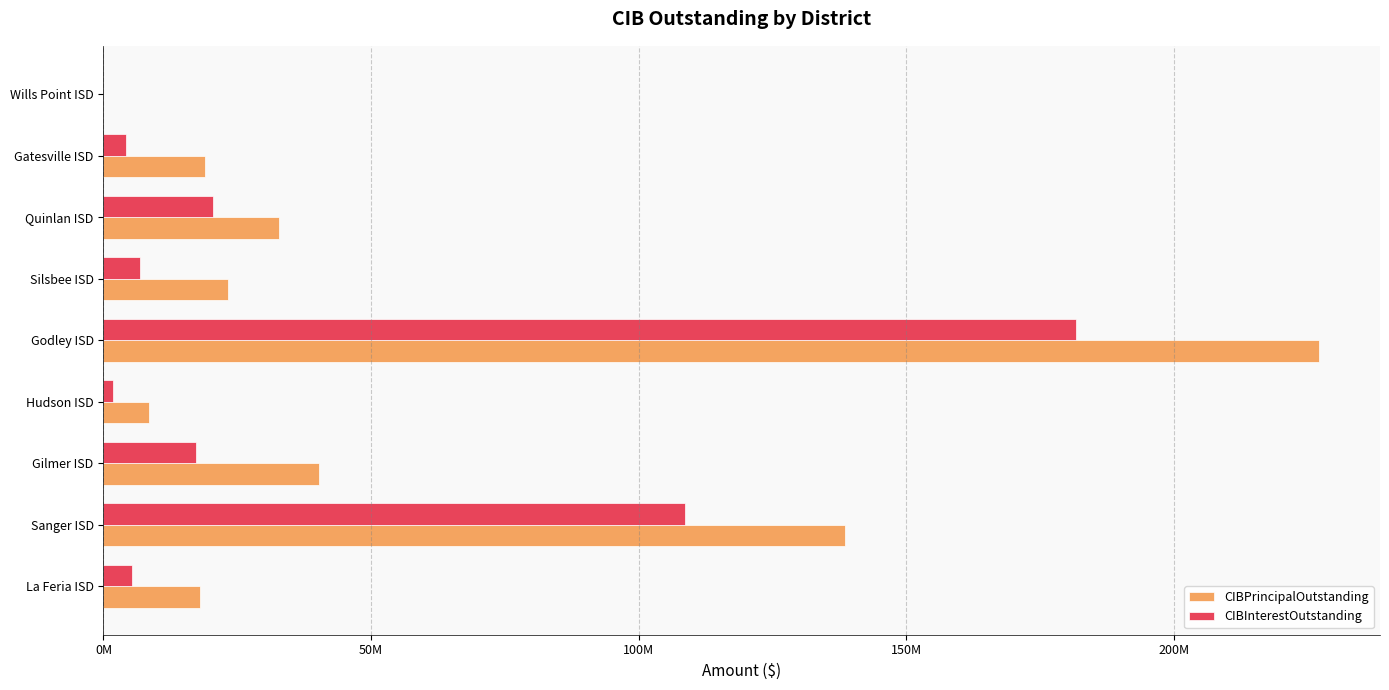

What is the difference between the second highest and minimum values in the CIBPrincipalOutstanding series?

138605000.0